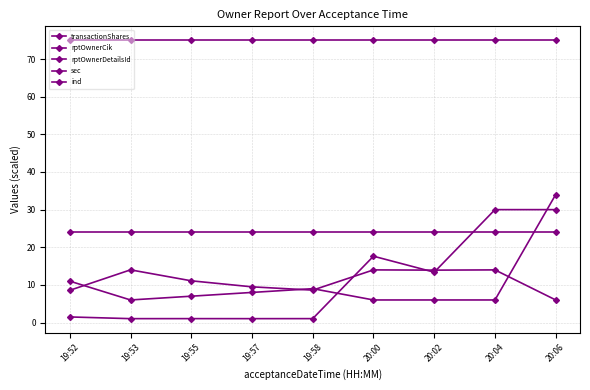

What is the value of the rptOwnerCik point at the 9th from the left?

6.0